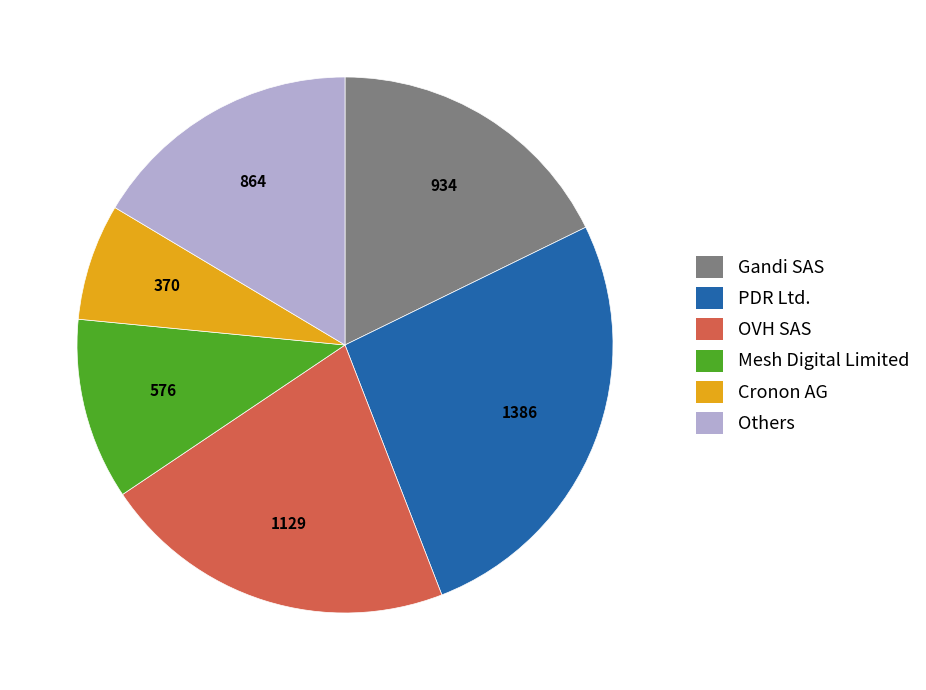

Between Others and Mesh Digital Limited, which is larger?

Others